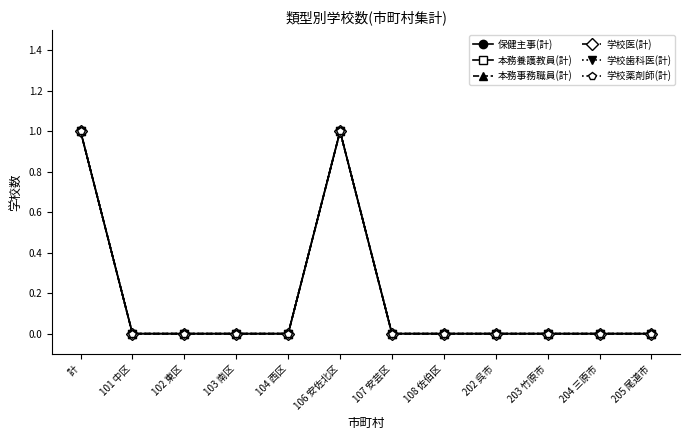

Does the chart have visible grid lines?

No